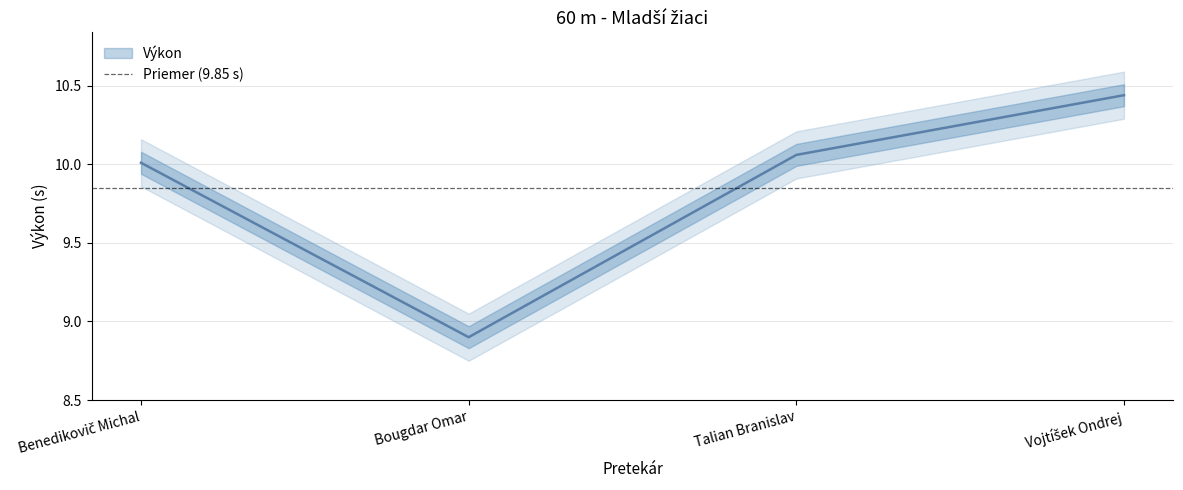

Is it true that the value at Talian Branislav is 10.1?

True